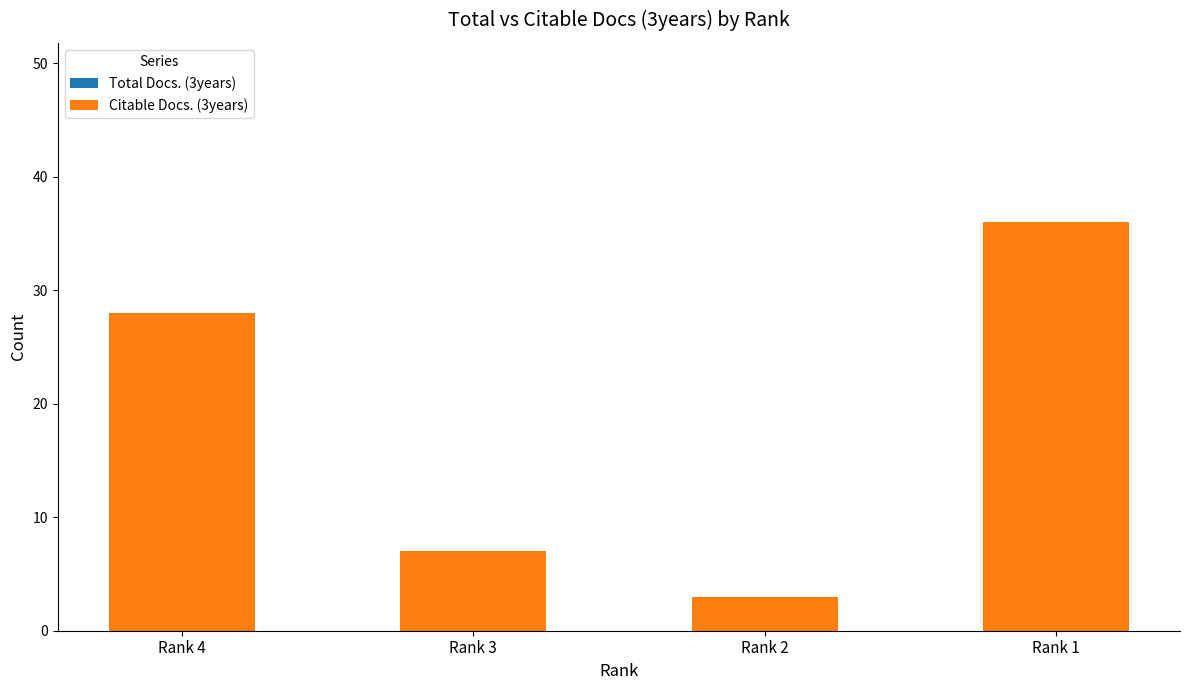

At which label is the value closest to 19?

Rank 4